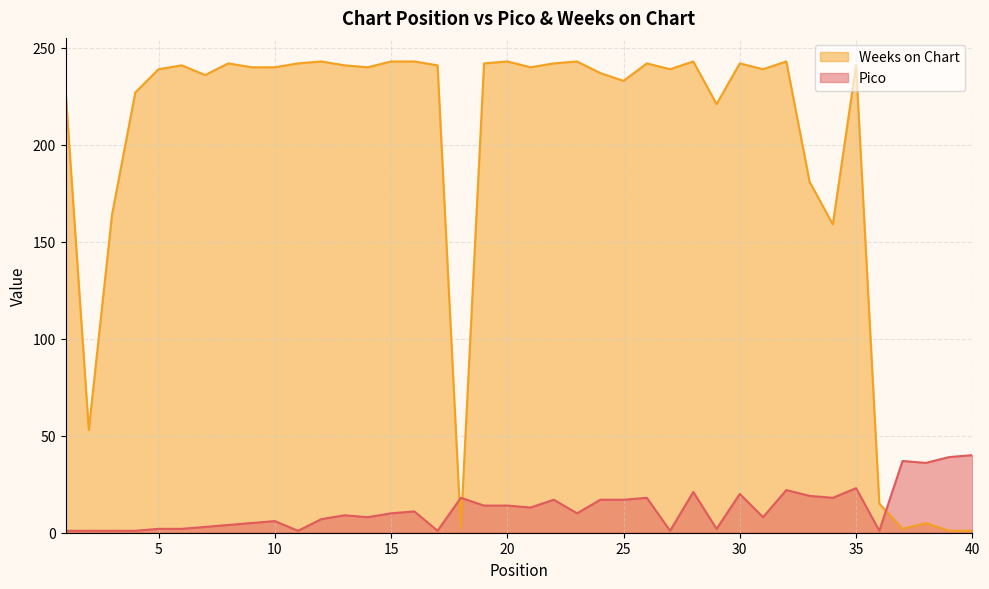

Reading right to left, what are all the values shown in this chart?

Pico: 40	39	36	37	1	23	18	19	22	8	20	2	21	1	18	17	17	10	17	13	14	14	18	1	11	10	8	9	7	1	6	5	4	3	2	2	1	1	1	1
Weeks on Chart: 1	1	5	2	15	241	159	181	243	239	242	221	243	239	242	233	237	243	242	240	243	242	2	241	243	243	240	241	243	242	240	240	242	236	241	239	227	164	53	228